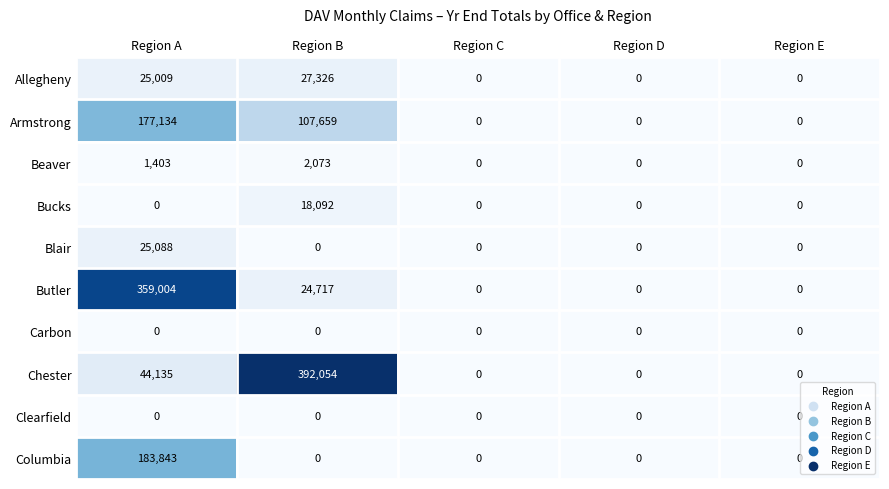

What is the maximum value shown in the chart?

392054